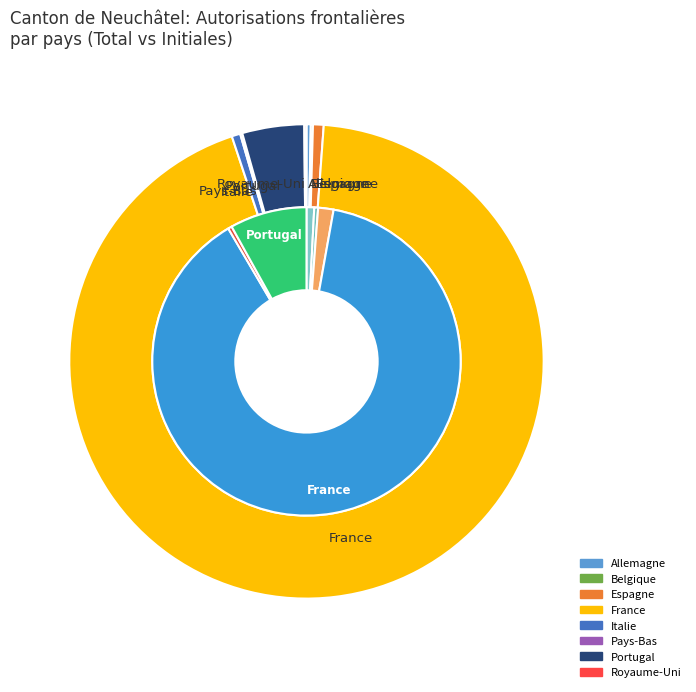

Which category has the biggest portion of the pie?

France